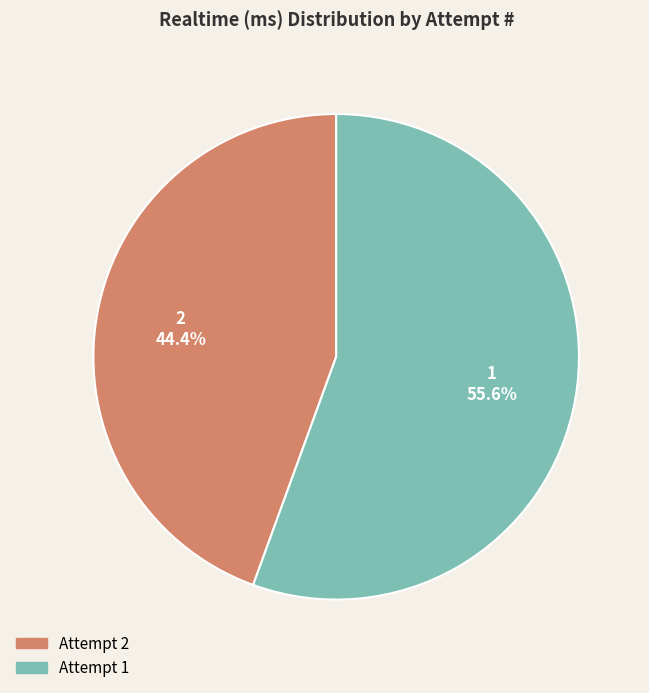

What portion of the pie excludes 2?

55.6%